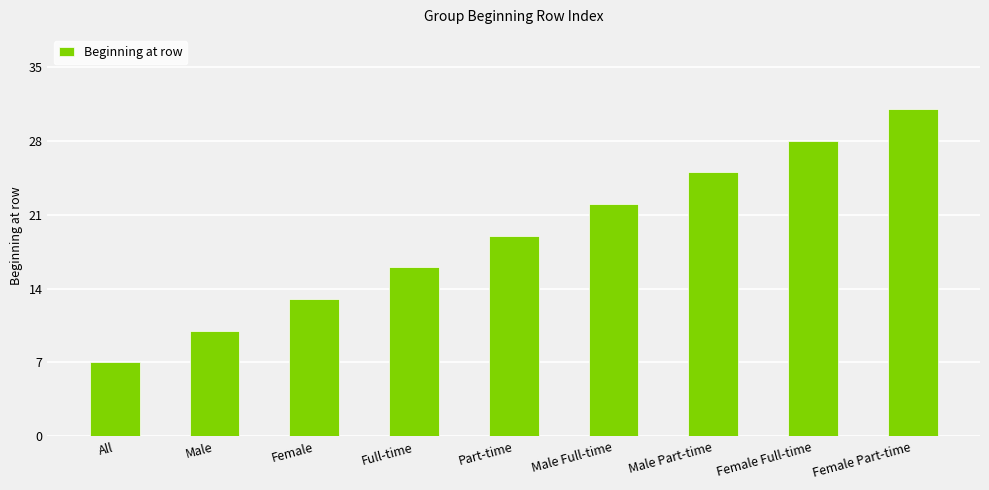

What is the minimum value shown in the chart?

7